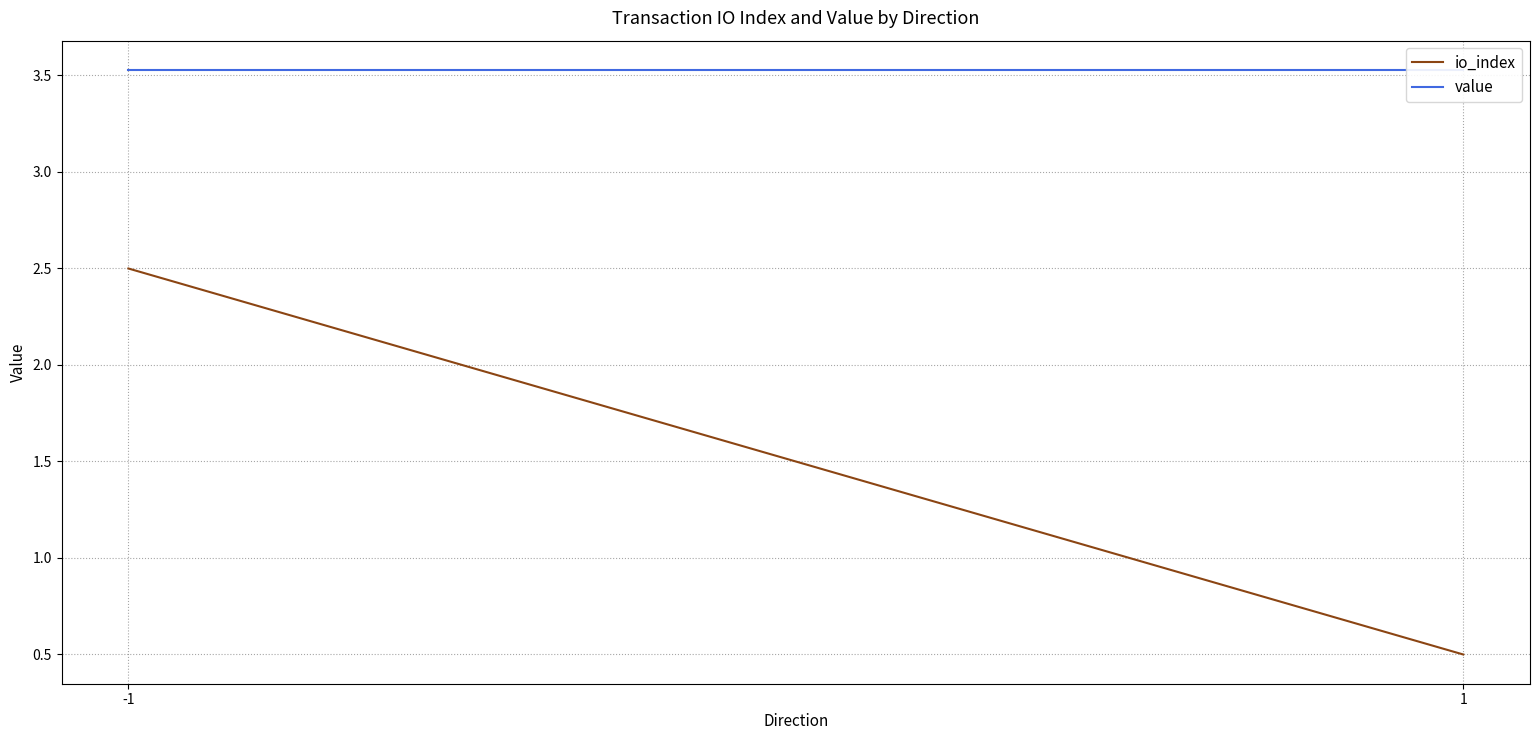

Which series changed the most between -1 and 1?

io_index